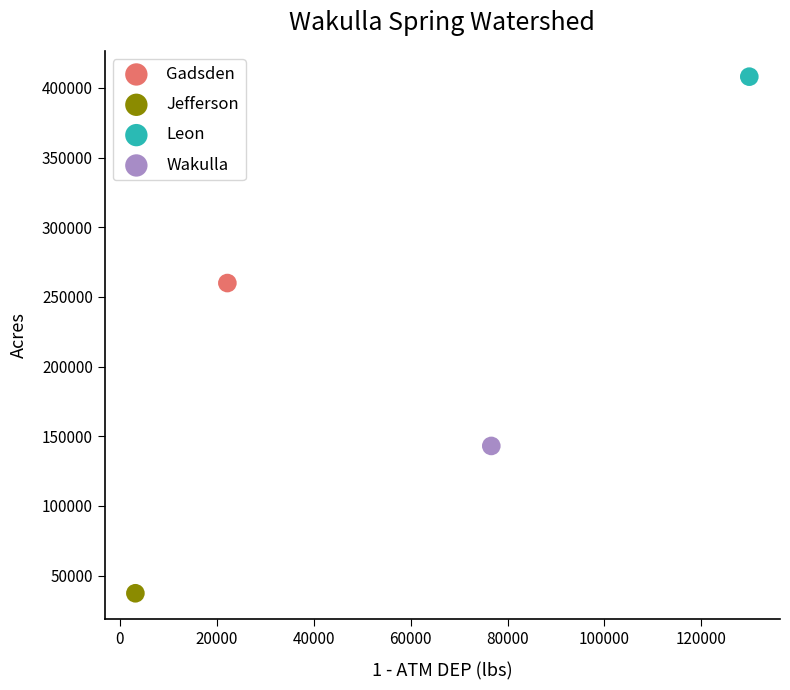

What are all the series names shown in the legend?

Gadsden, Jefferson, Leon, Wakulla